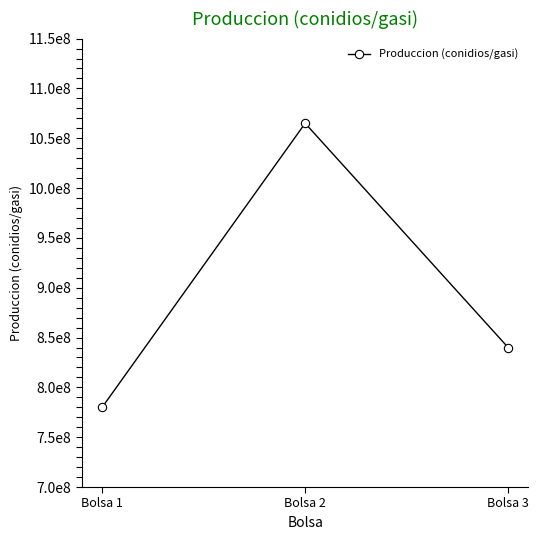

What is the approximate value at Bolsa 3, to the nearest 50?

840000000